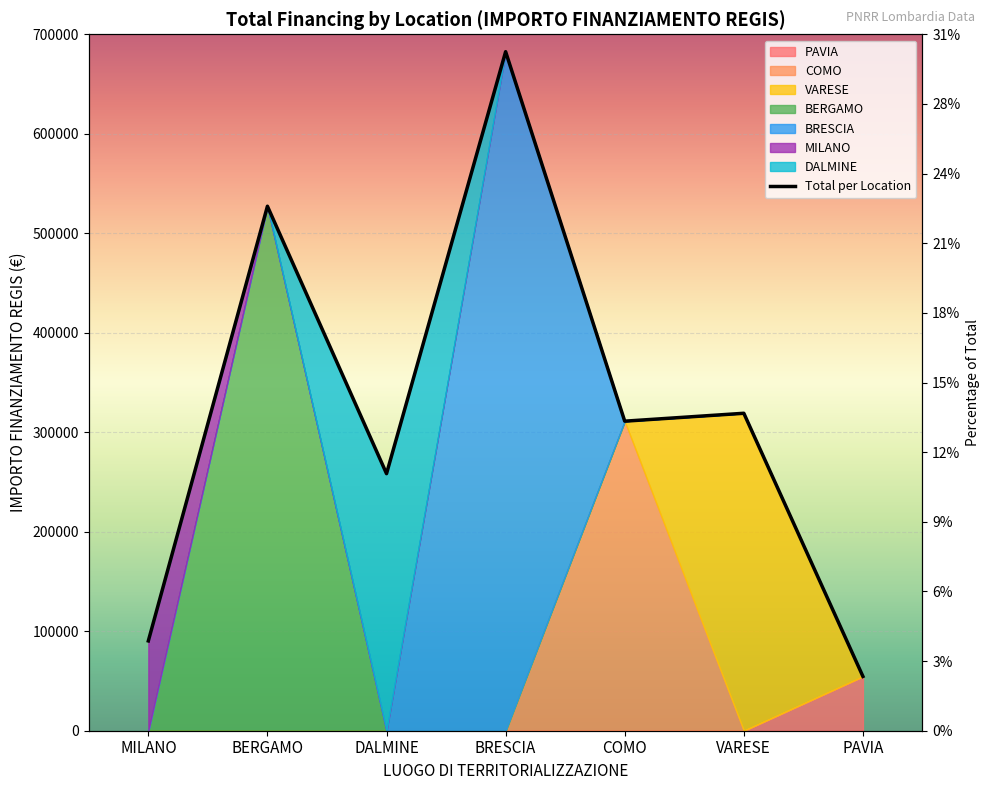

Is it true that the value at PAVIA is 54577.6?

True